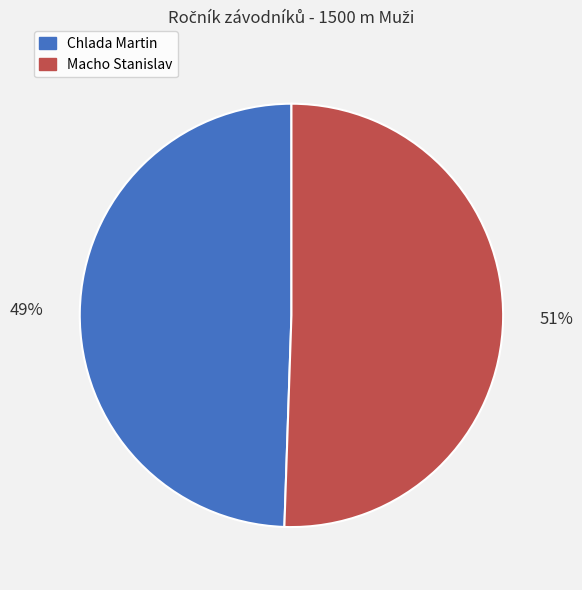

True or false: Macho Stanislav accounts for 45% of the total.

False